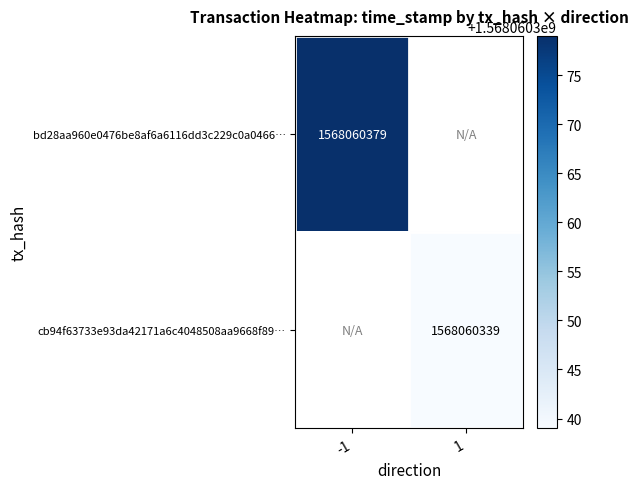

The cb94f63733e93da42171a6c4048508aa9668f89 series shows 0 at 0. True or false?

False